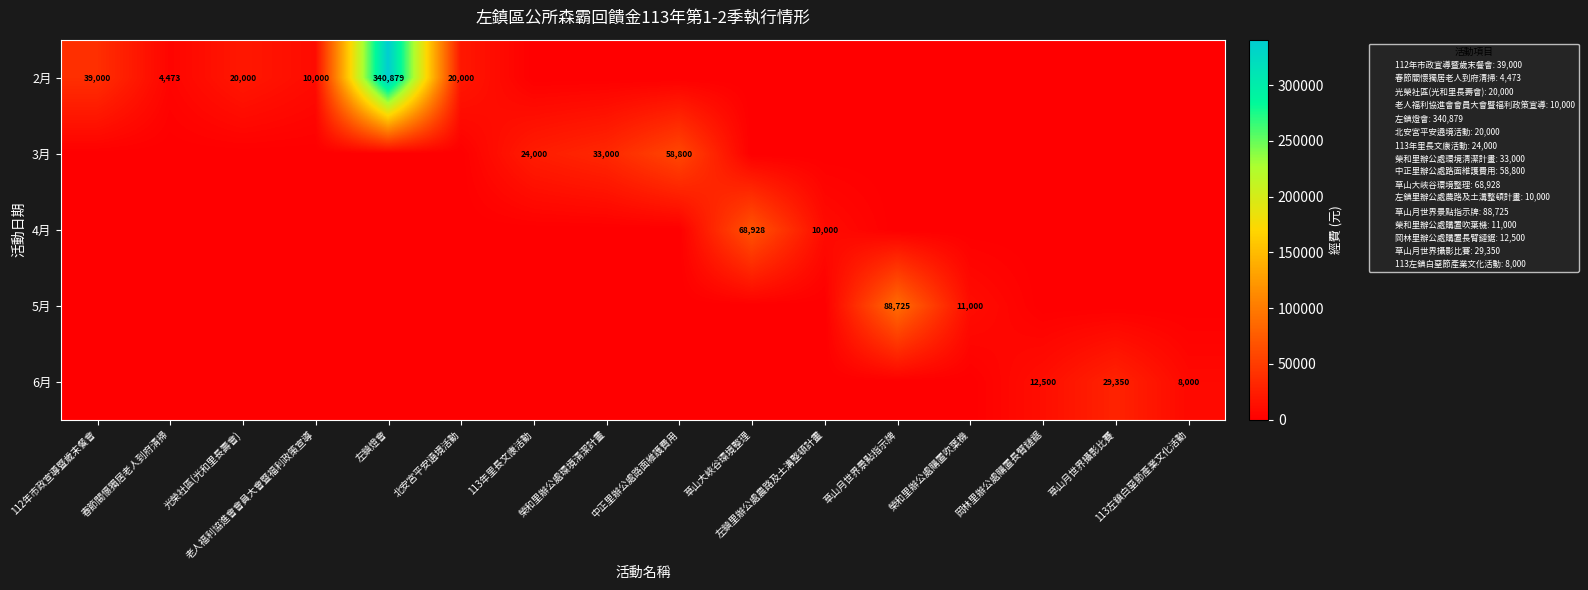

Rank the categories by 2月 value from lowest to highest.

113年里長文康活動, 榮和里辦公處環境清潔計畫, 中正里辦公處路面維護費用, 草山大峽谷環境整理, 左鎮里辦公處農路及土溝整頓計畫, 草山月世界景點指示牌, 榮和里辦公處購置吹葉機, 岡林里辦公處購置長臂鏈鋸, 草山月世界攝影比賽, 113左鎮白堊節產業文化活動, 春節關懷獨居老人到府清掃, 老人福利協進會會員大會暨福利政策宣導, 光榮社區(光和里長壽會), 北安宮平安遶境活動, 112年市政宣導暨歲末餐會, 左鎮燈會